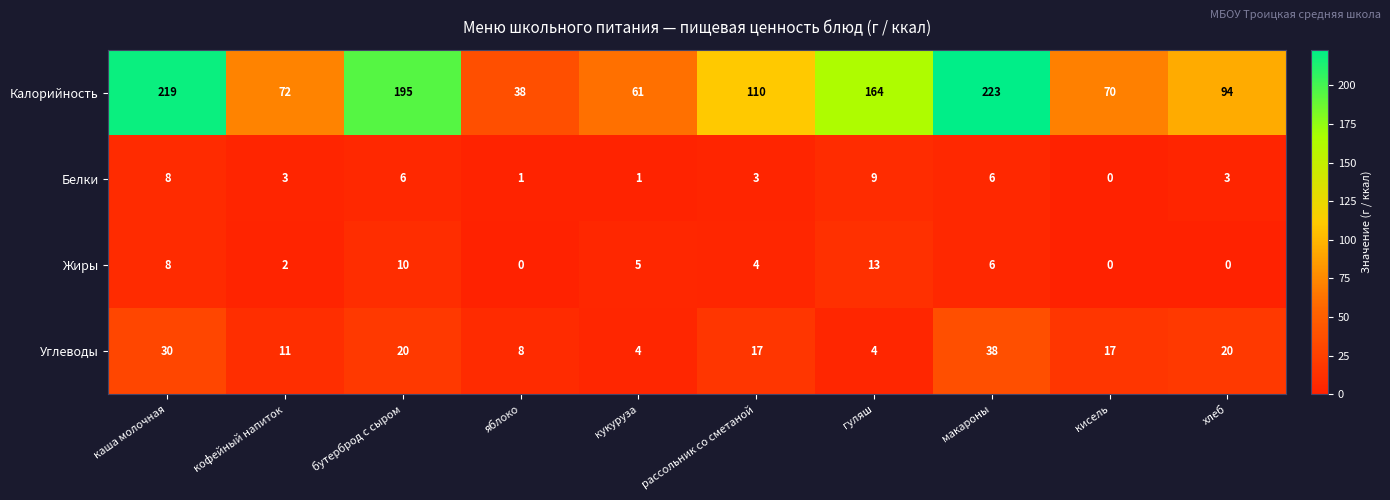

How many positive values does the Жиры series have?

7